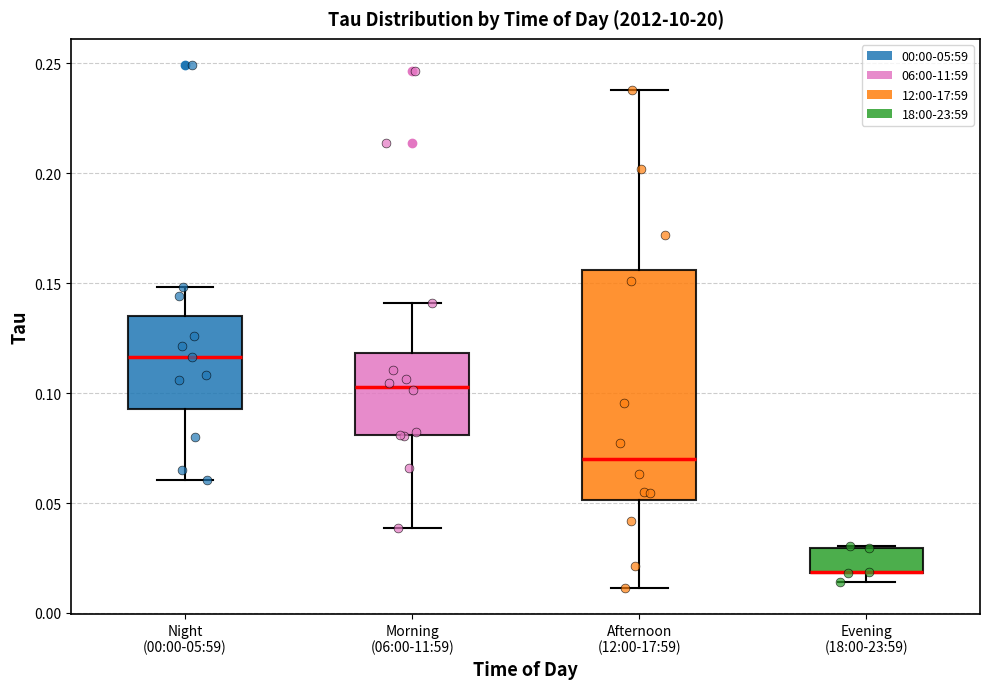

Comparing the boxes themselves (not the whiskers), which one is the tallest?

Afternoon (12:00-17:59)